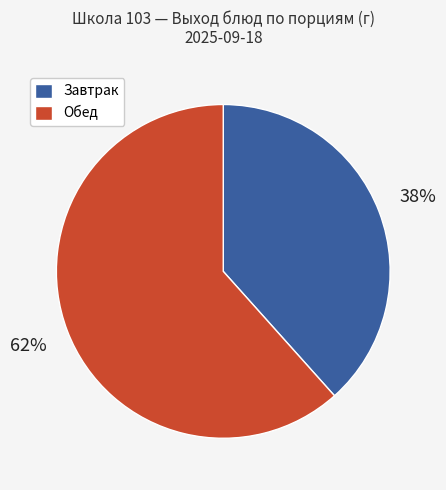

Is there a majority slice in this chart?

Yes